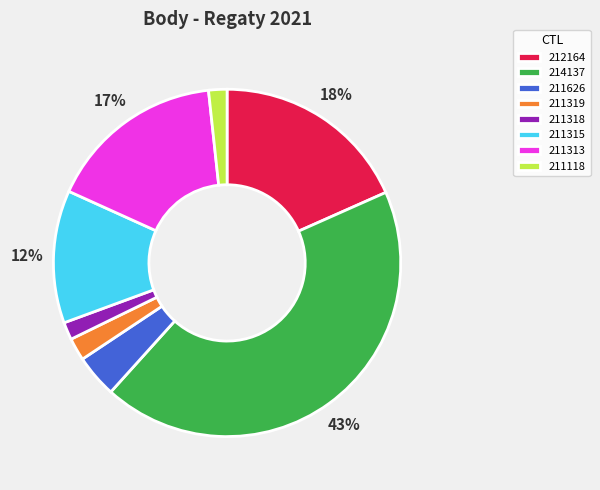

Count the number of slices in the pie.

8